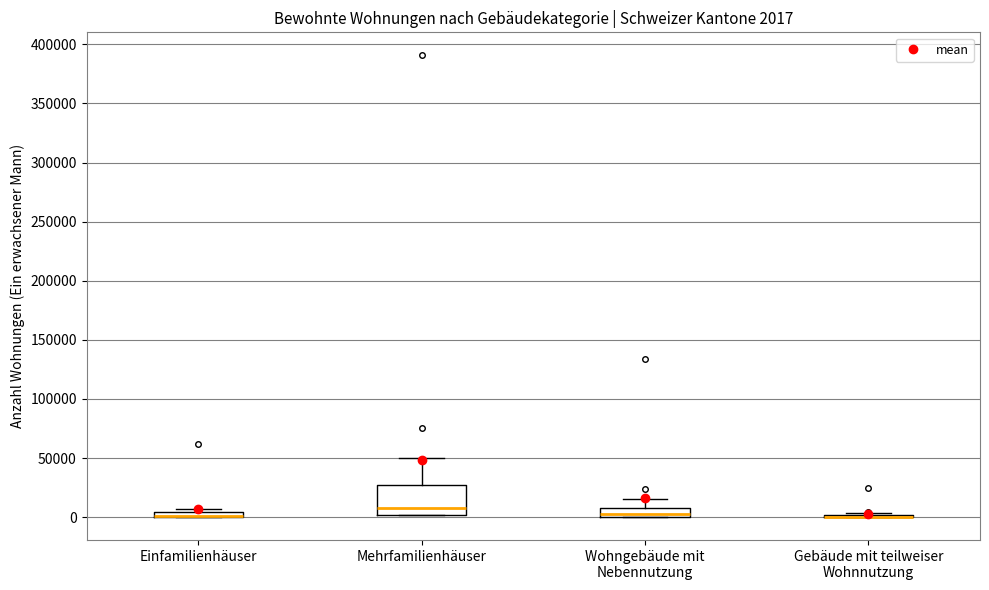

Comparing the boxes themselves (not the whiskers), which one is the tallest?

Mehrfamilienhäuser